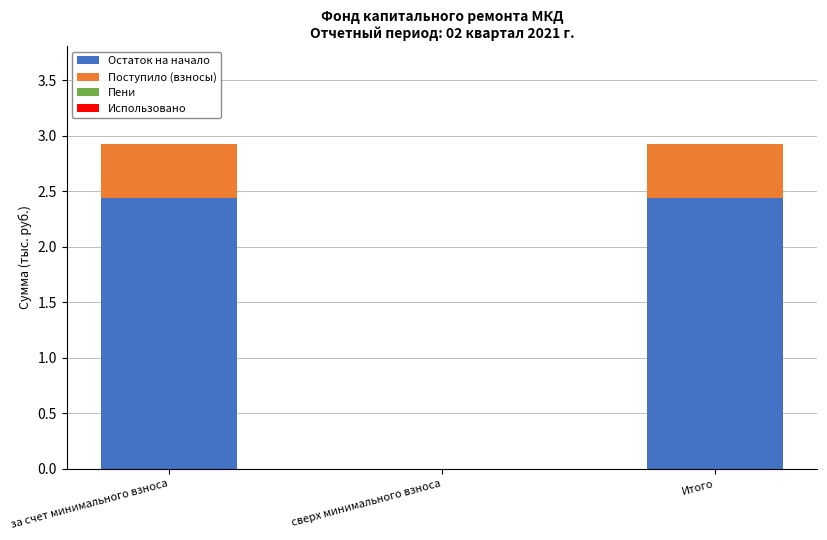

Are the bars horizontal?

No